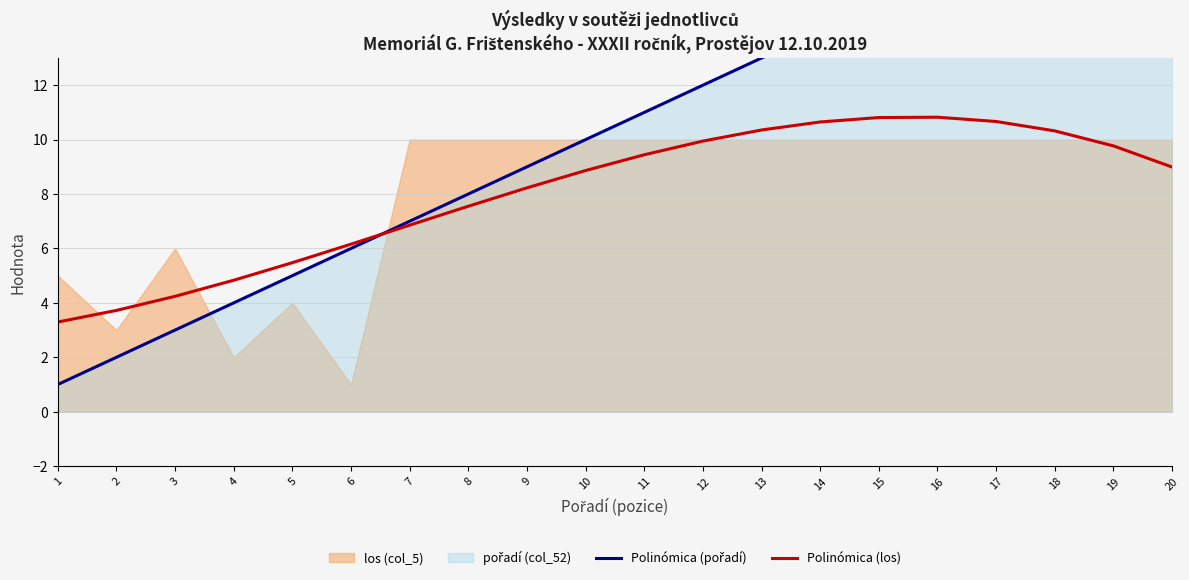

The value of Polinómica (pořadí) at 3 is 3.9. True or false?

False